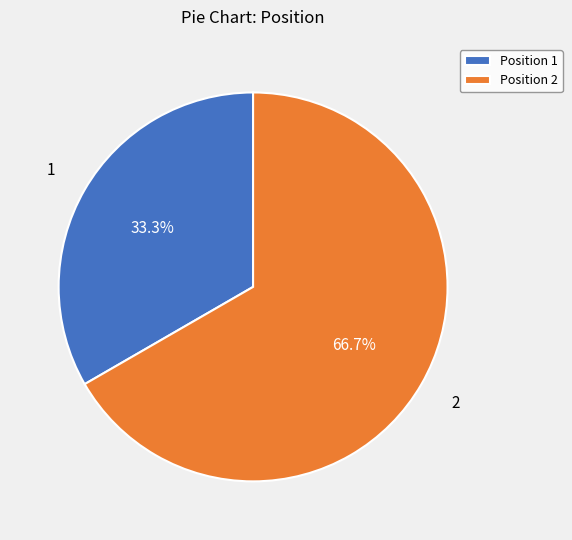

What percentage is NOT represented by Position 1?

66.7%